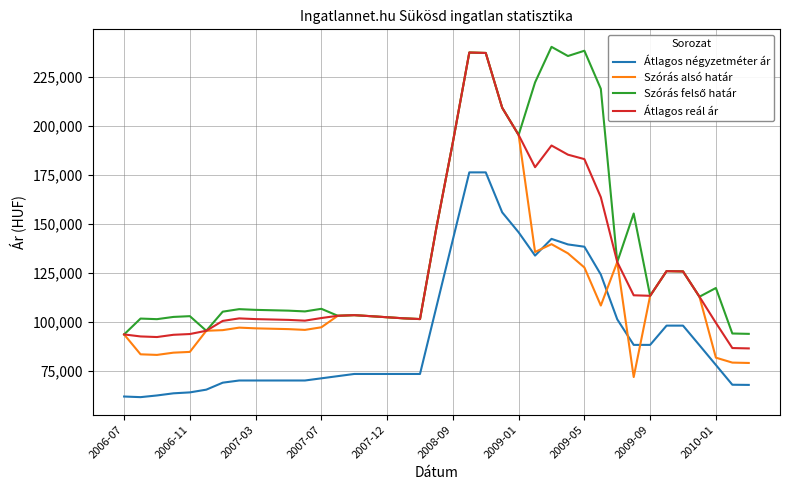

Count the number of data series in this chart.

4